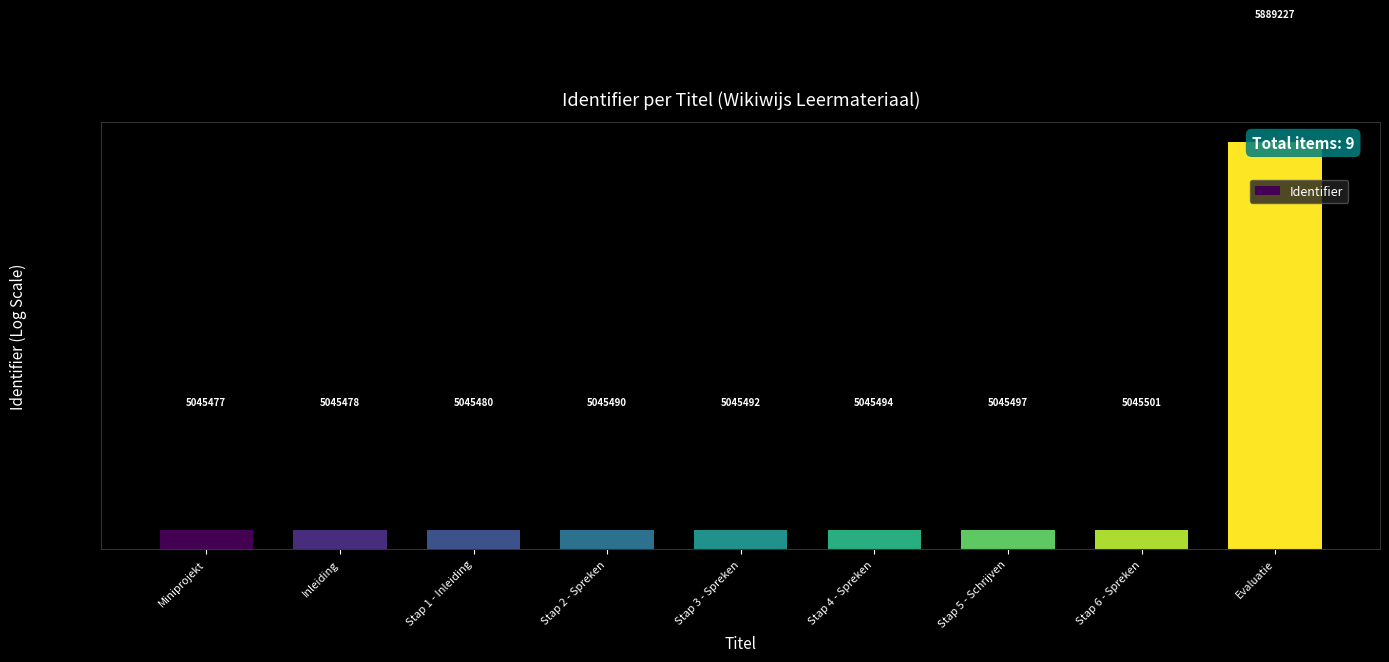

Reading left to right, extract all data points from this chart.

5045477	5045478	5045480	5045490	5045492	5045494	5045497	5045501	5889227